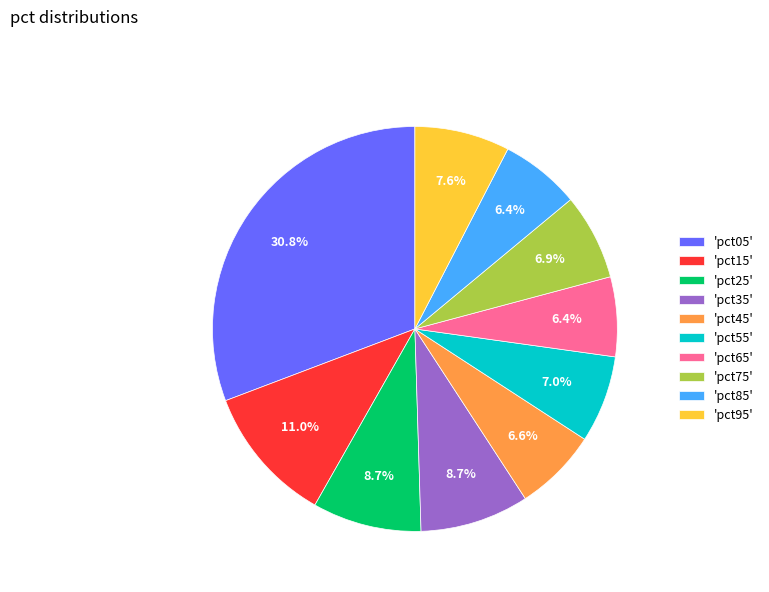

Is 'pct95' the majority of the pie?

No